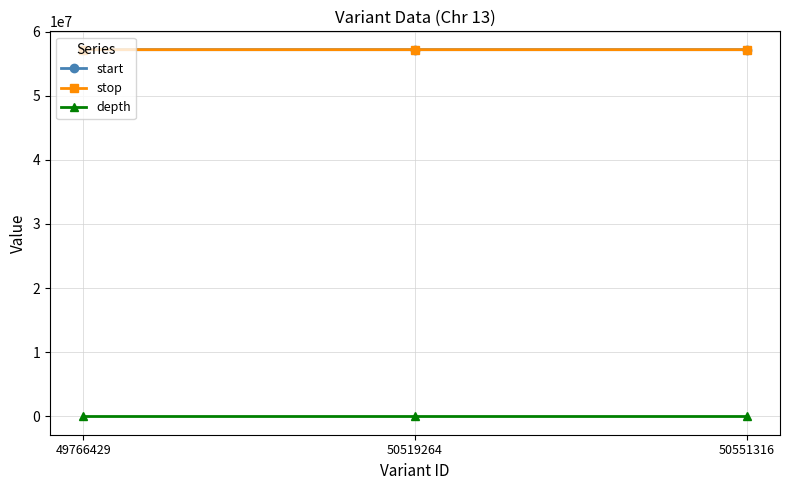

The start series shows 78870195 at 50519264. True or false?

False